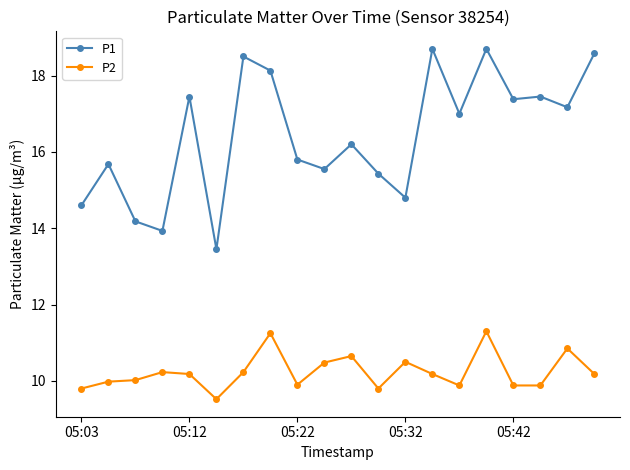

What is the lowest value of the P2 series?

9.5